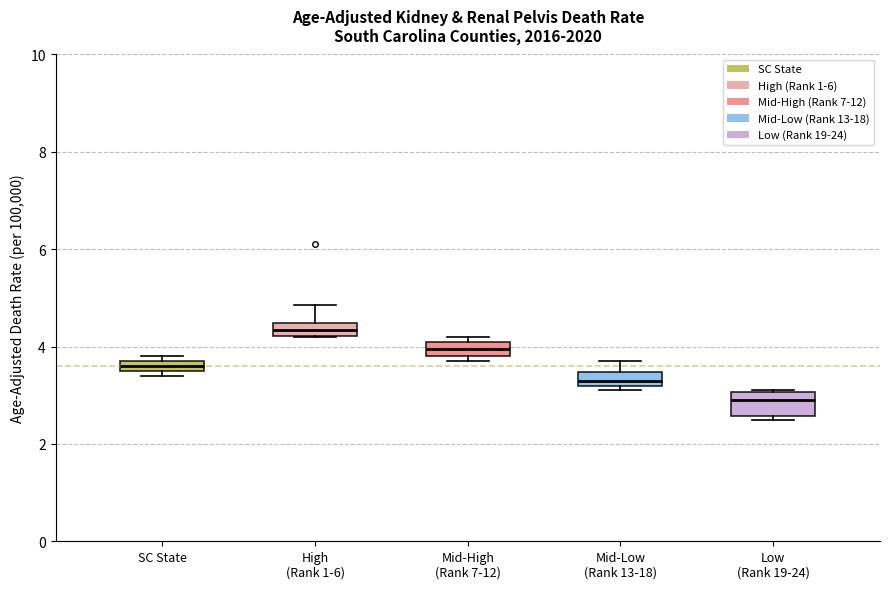

Which box has the highest median line?

High (Rank 1-6)